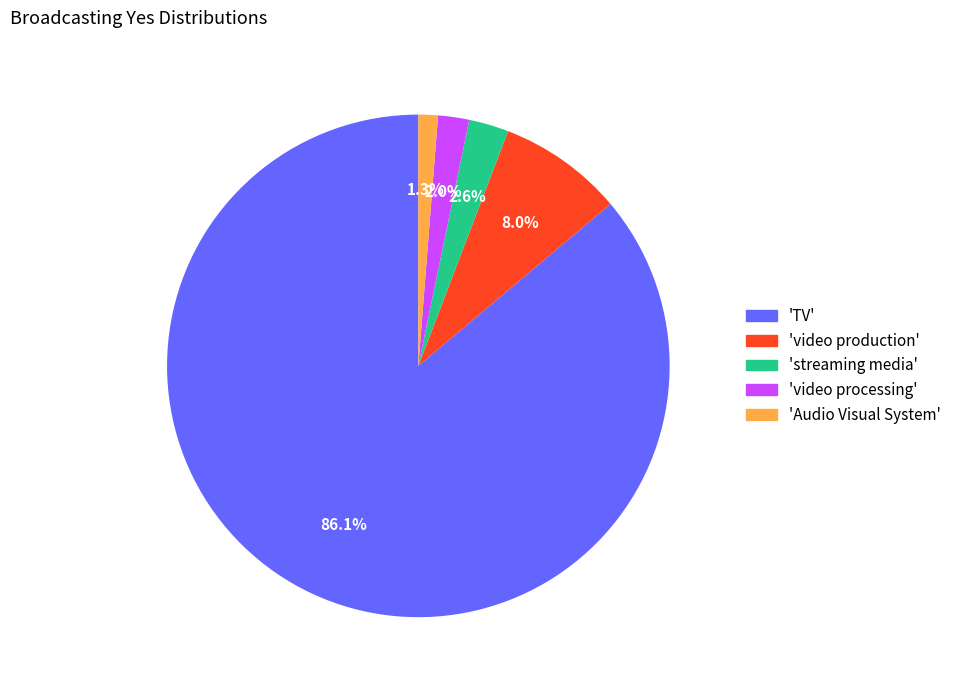

Count the number of slices in the pie.

5